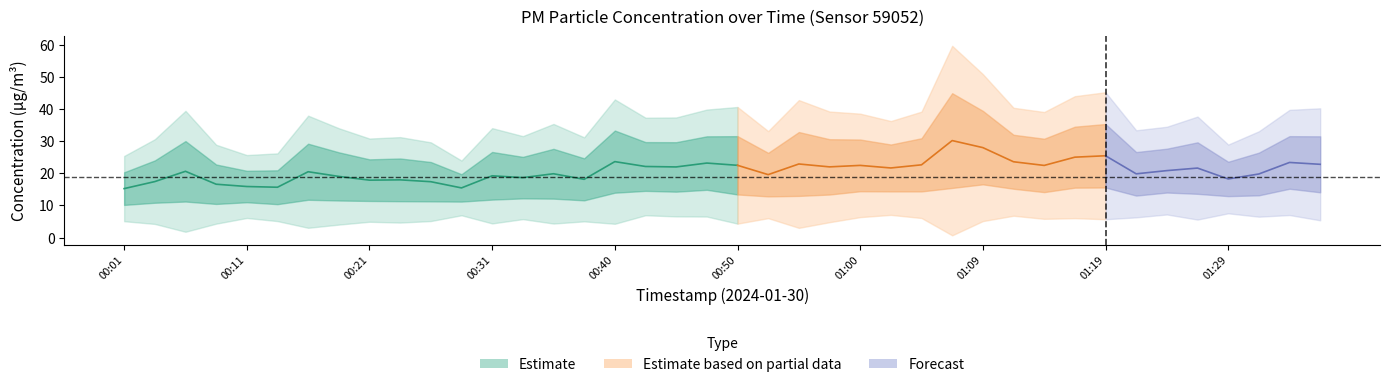

Which has a higher value, 01:21 or 00:55?

00:55